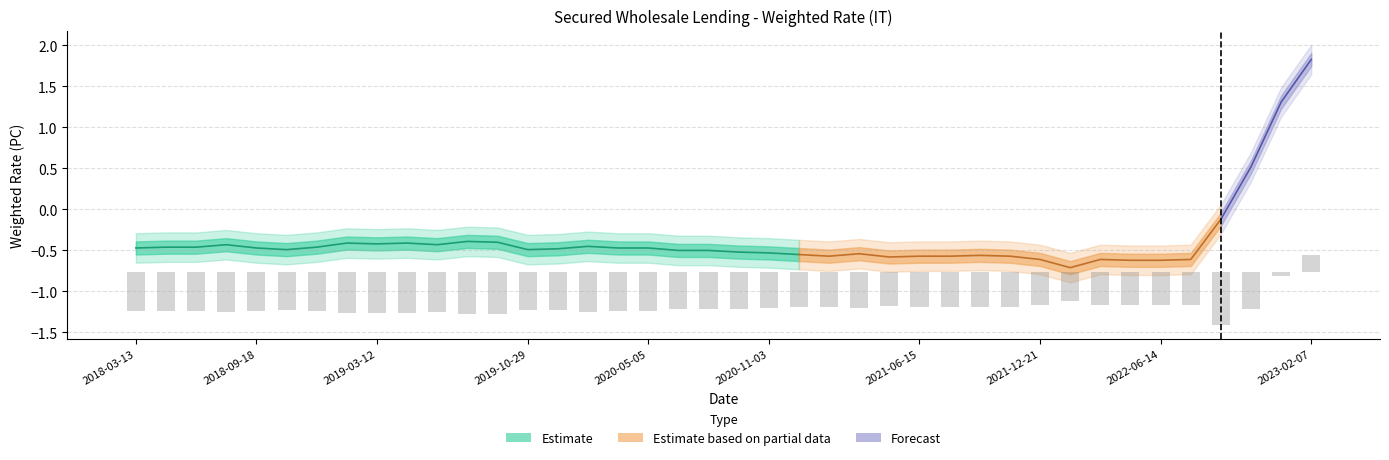

Rank the categories by value from lowest to highest.

2022-02-08, 2022-04-19, 2022-06-14, 2021-12-21, 2022-03-15, 2022-07-26, 2021-04-27, 2021-01-26, 2021-06-15, 2021-07-27, 2021-11-02, 2021-09-14, 2020-12-15, 2021-03-16, 2020-11-03, 2020-09-15, 2020-06-09, 2020-07-21, 2018-10-30, 2019-10-29, 2019-12-17, 2018-03-13, 2018-09-18, 2020-03-17, 2020-05-05, 2018-05-02, 2018-06-19, 2018-12-18, 2020-01-28, 2018-07-31, 2019-06-11, 2019-03-12, 2019-01-29, 2019-04-16, 2019-09-17, 2019-07-30, 2022-09-13, 2022-11-01, 2022-12-20, 2023-02-07